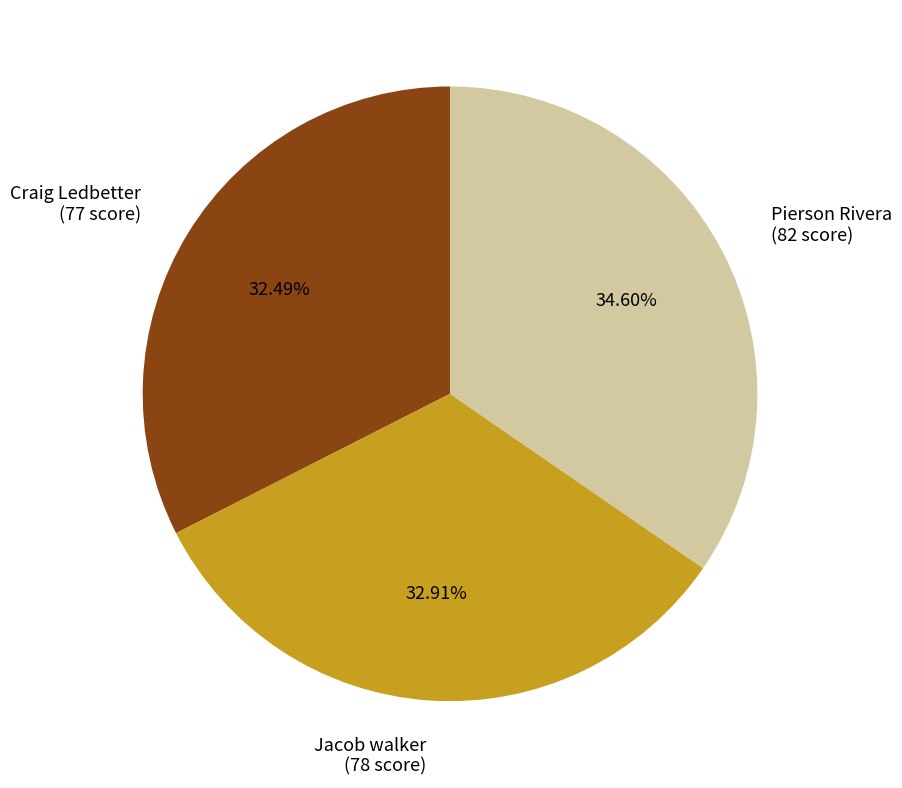

How many slices are in this pie chart?

3